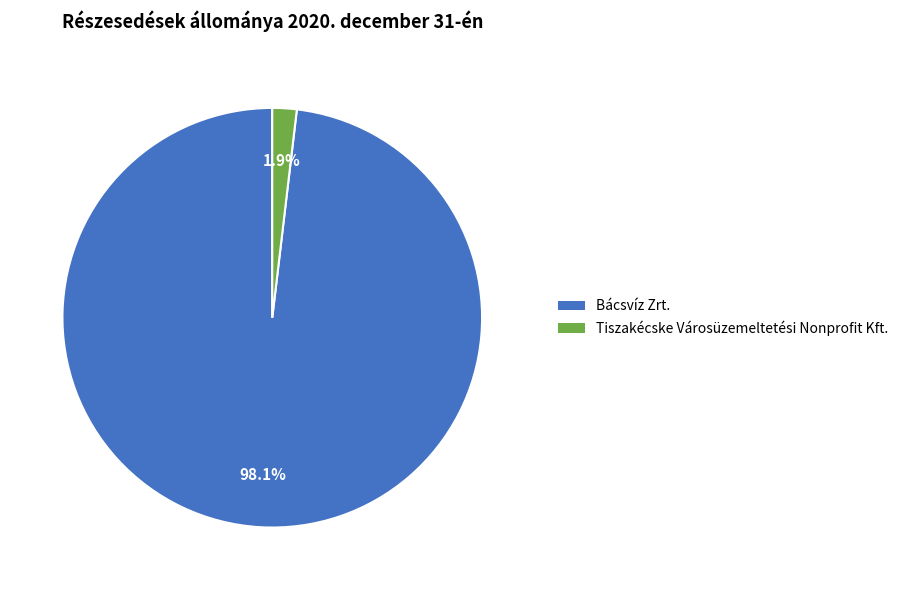

To the nearest percent, what percentage of the pie is Tiszakécske Városüzemeltetési Nonprofit Kft.?

2%